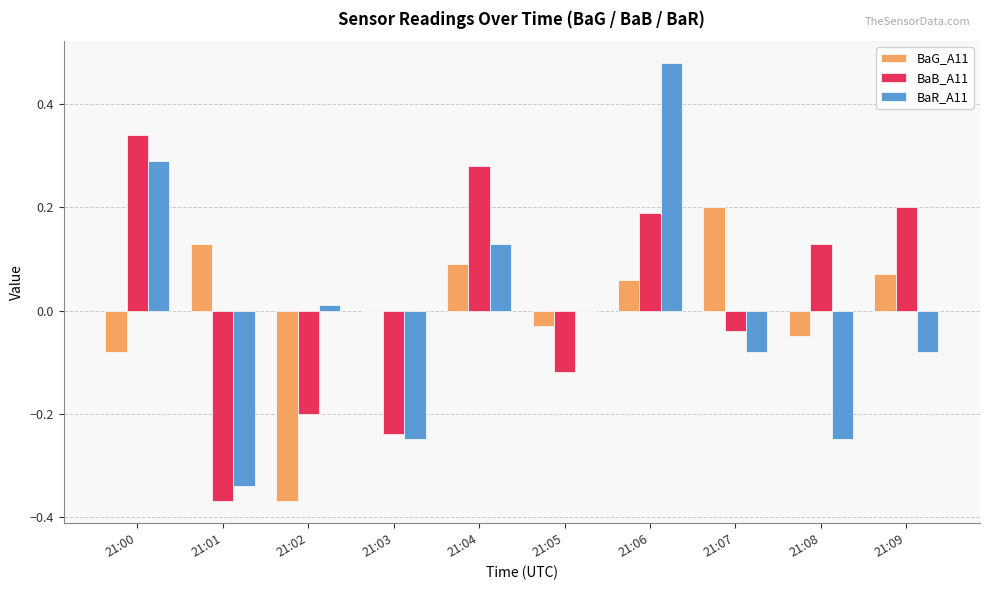

Where does the BaR_A11 series first go above 0?

21:00